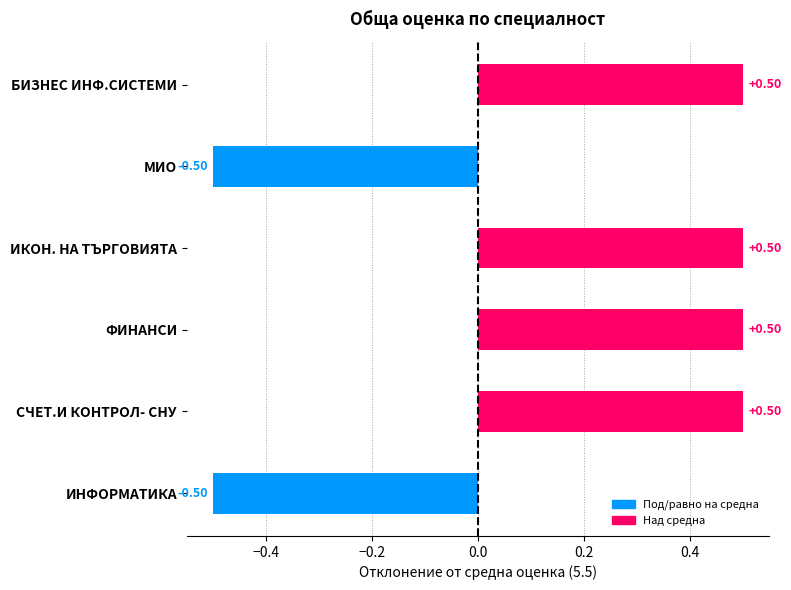

What is the label of the 4th bar from the bottom?

ИКОН. НА ТЪРГОВИЯТА